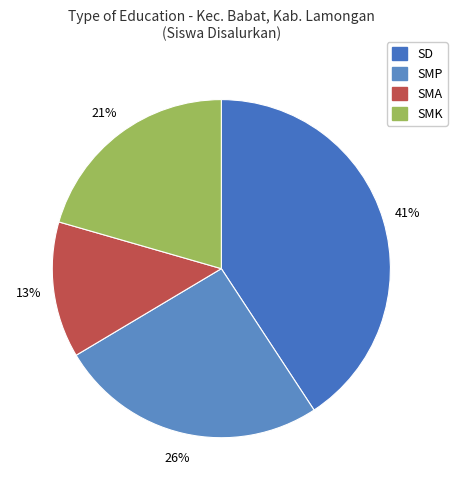

Is there a majority slice in this chart?

No